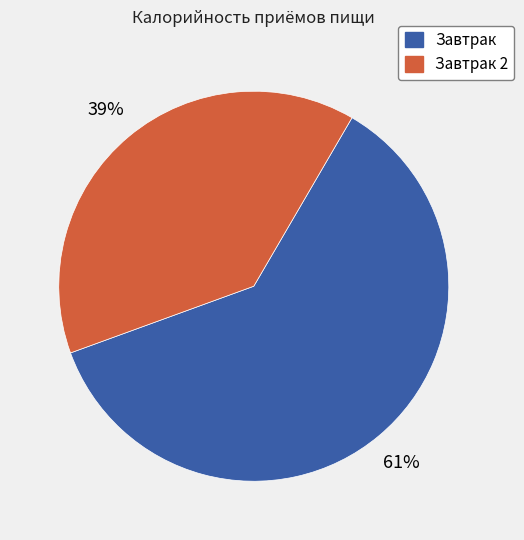

Is there a majority slice in this chart?

Yes